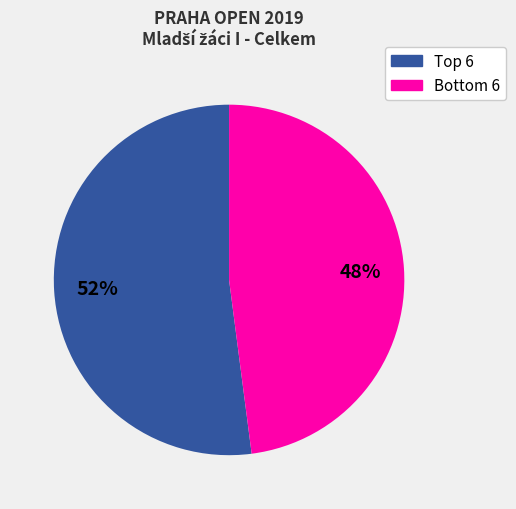

To the nearest percent, what is the difference between the largest and smallest slice percentages?

4%